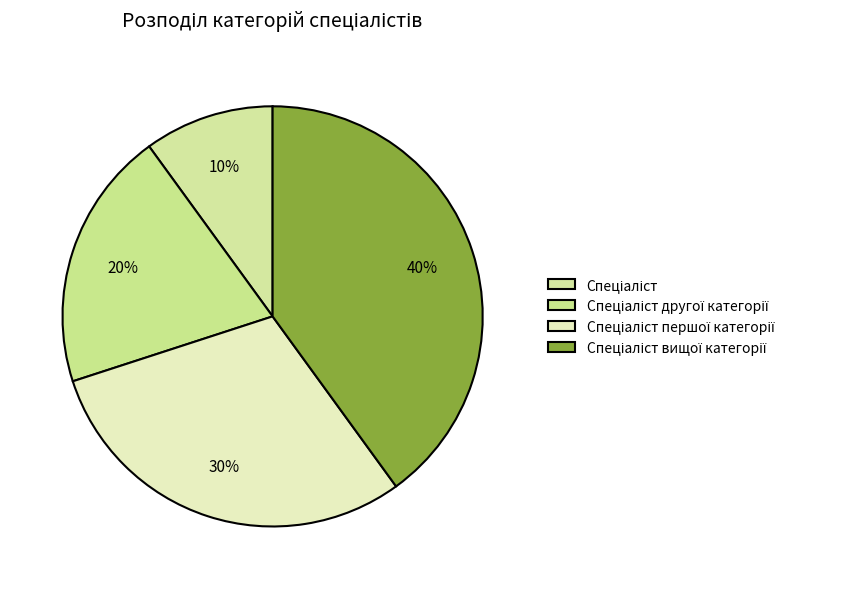

The Спеціаліст другої категорії slice represents 34% of the pie. True or false?

False